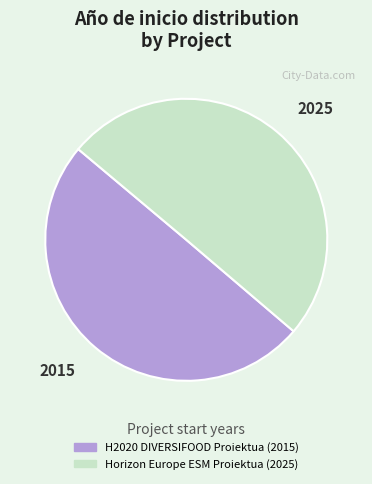

Is it true that H2020 DIVERSIFOOD Proiektua (2015) is 42% of the pie?

False